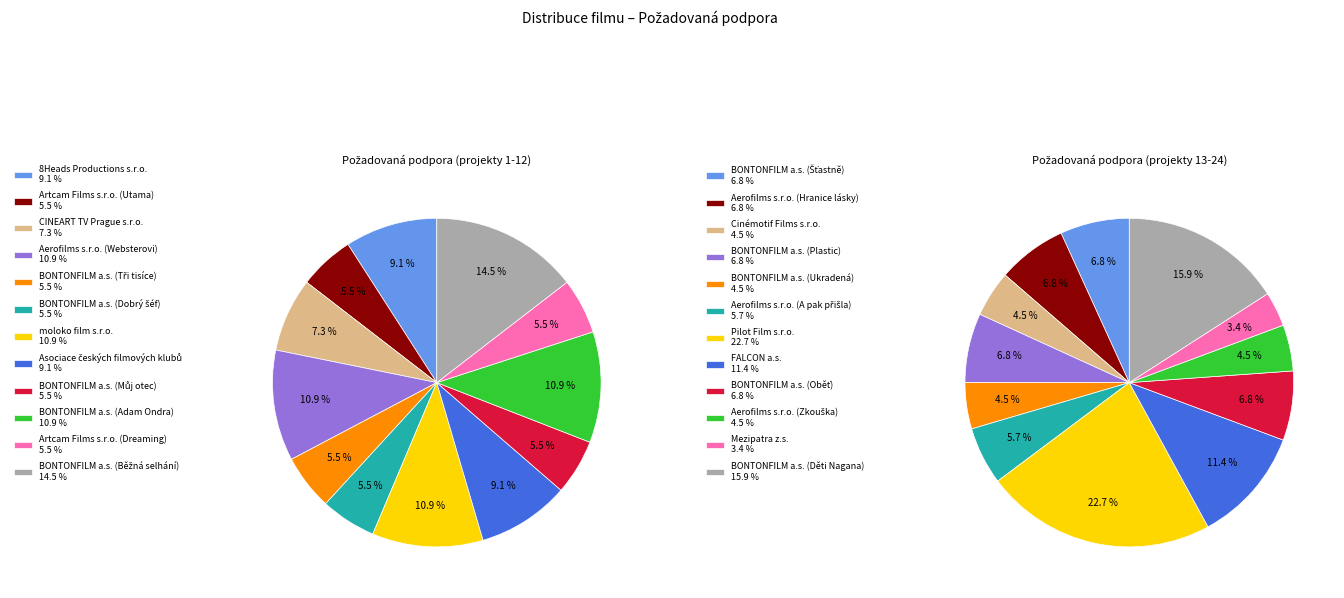

Rank the categories by value from highest to lowest.

BONTONFILM a.s. (Běžná selhání), Aerofilms s.r.o. (Websterovi), moloko film s.r.o., BONTONFILM a.s. (Adam Ondra), 8Heads Productions s.r.o., Asociace českých filmových klubů, CINEART TV Prague s.r.o., Artcam Films s.r.o. (Utama), BONTONFILM a.s. (Tři tisíce), BONTONFILM a.s. (Dobrý šéf), BONTONFILM a.s. (Můj otec), Artcam Films s.r.o. (Dreaming)